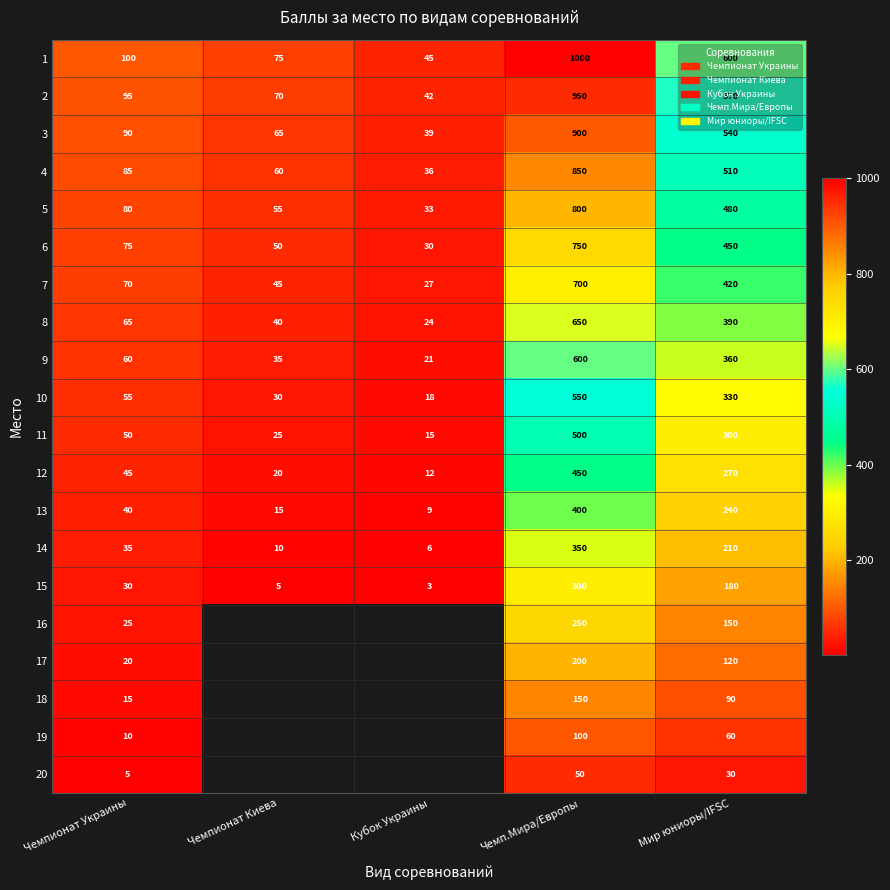

Is the value of 11 at Чемпионат Киева greater than the value of 15 at Кубок Украины?

Yes